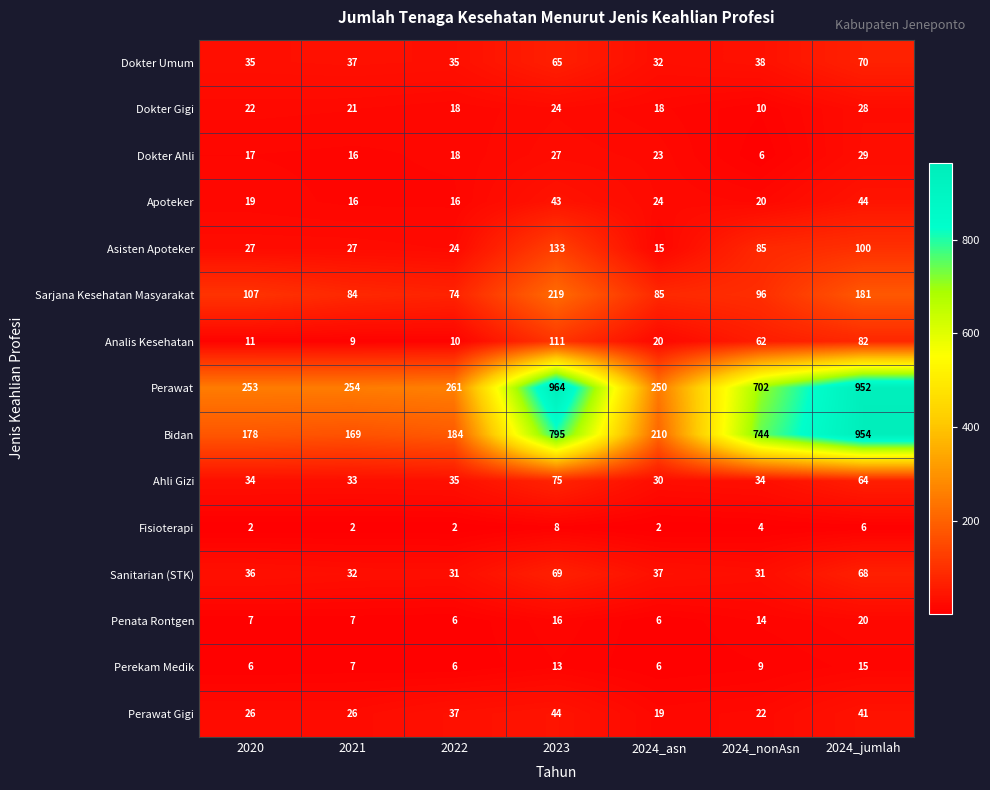

What is the sum of all Fisioterapi values?

26